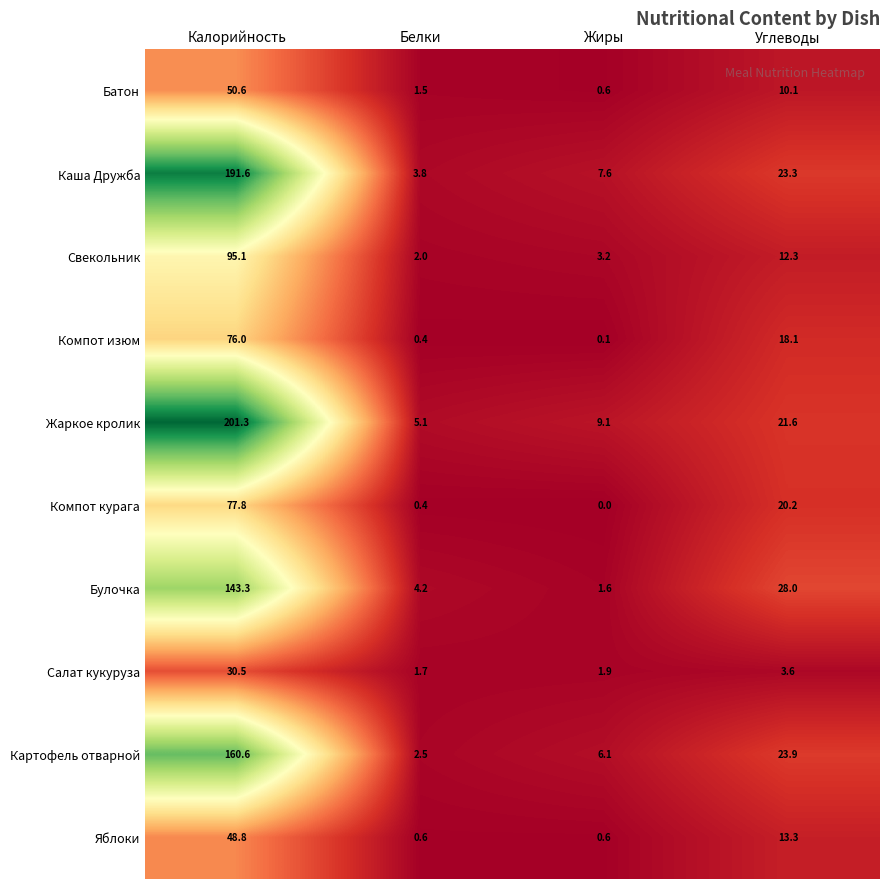

At how many categories does at least one series exceed 73?

1